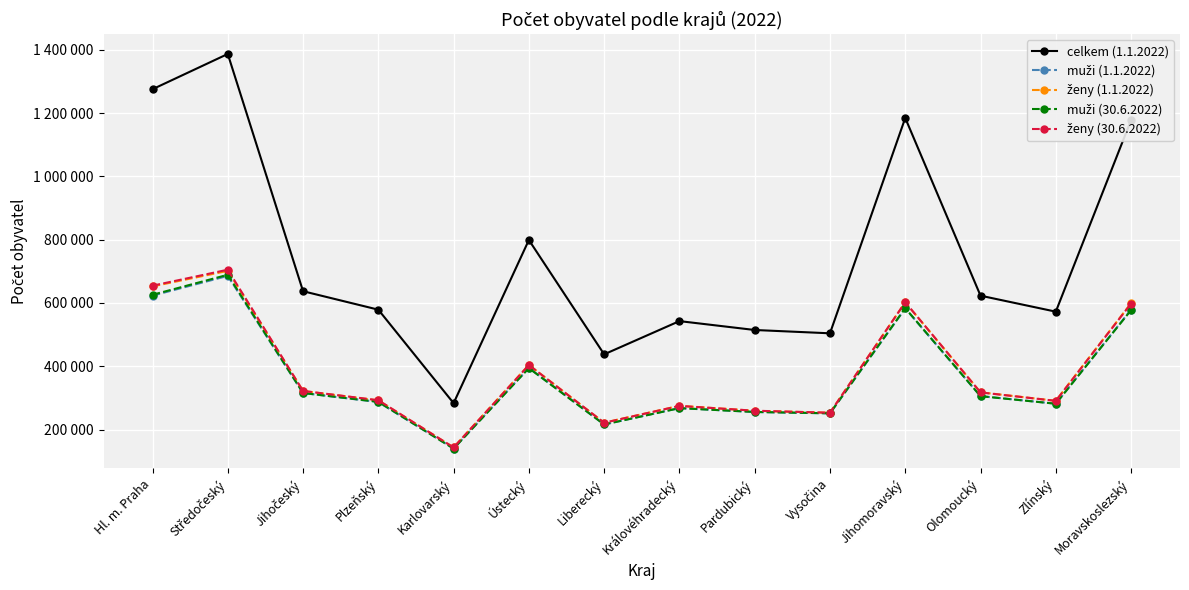

Does the chart have visible grid lines?

Yes